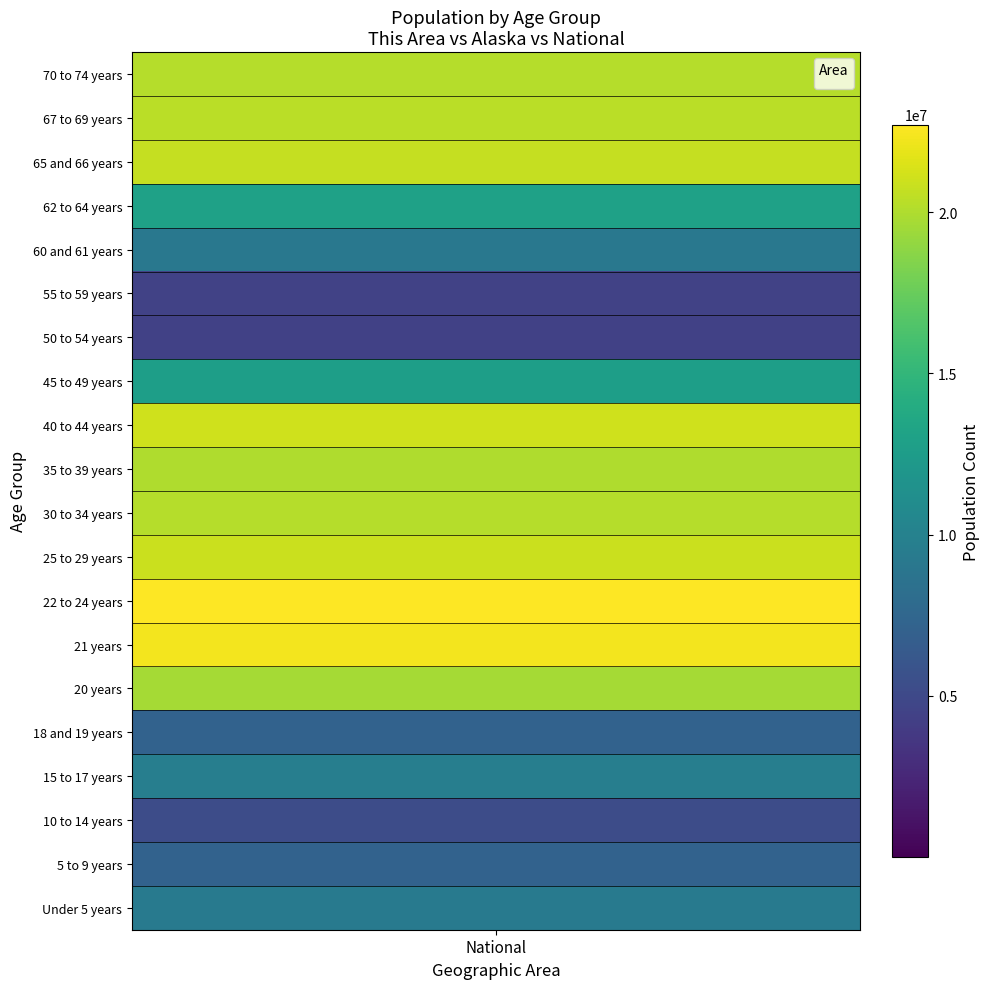

Count the number of data series in this chart.

20